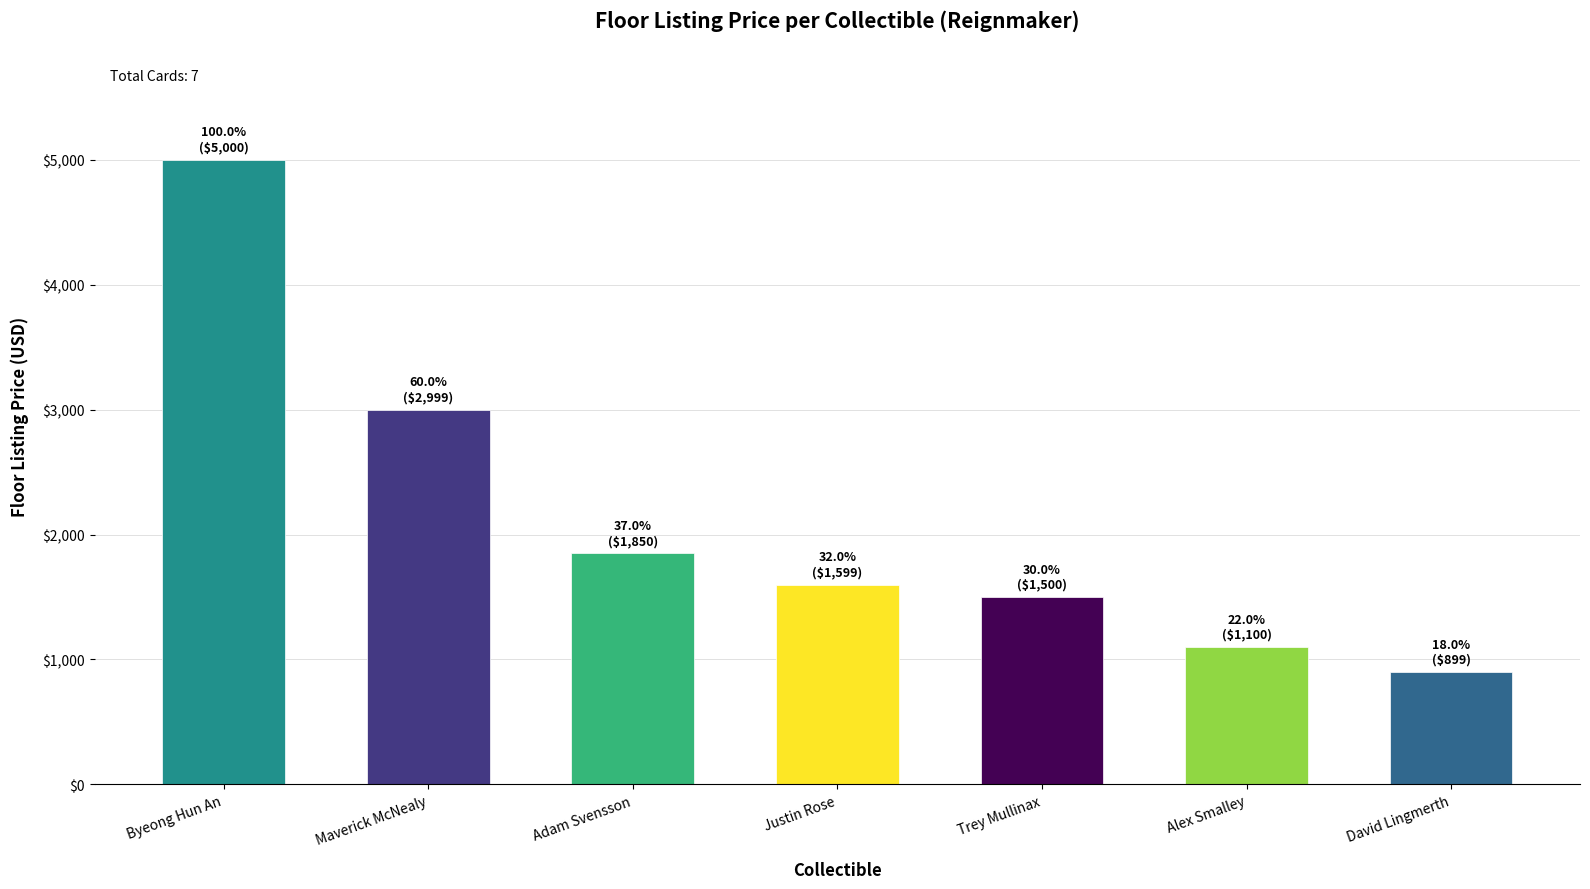

Does the chart contain any negative values?

No